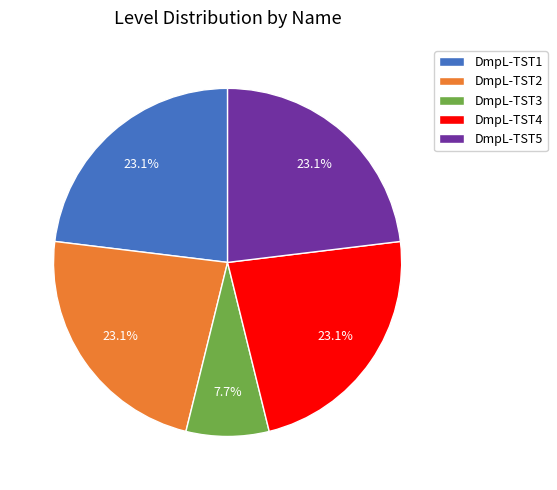

Is DmpL-TST1 the majority of the pie?

No